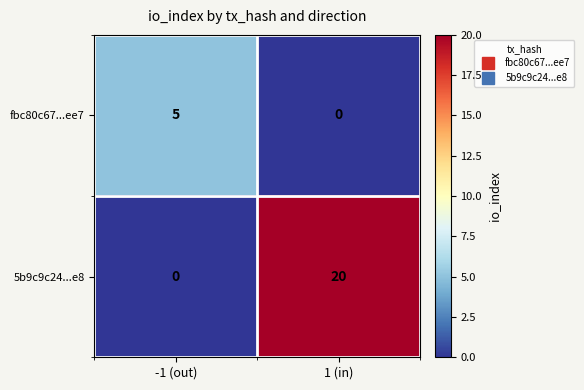

At 1 (in), list the series in order from largest to smallest.

5b9c9c24...e8, fbc80c67...ee7